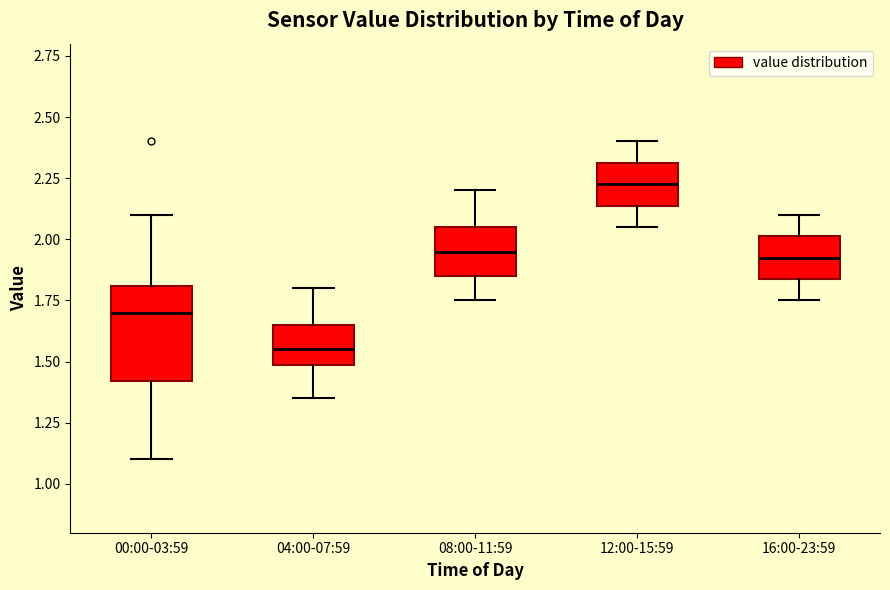

Which box is the tallest, from its lower edge to its upper edge?

00:00-03:59